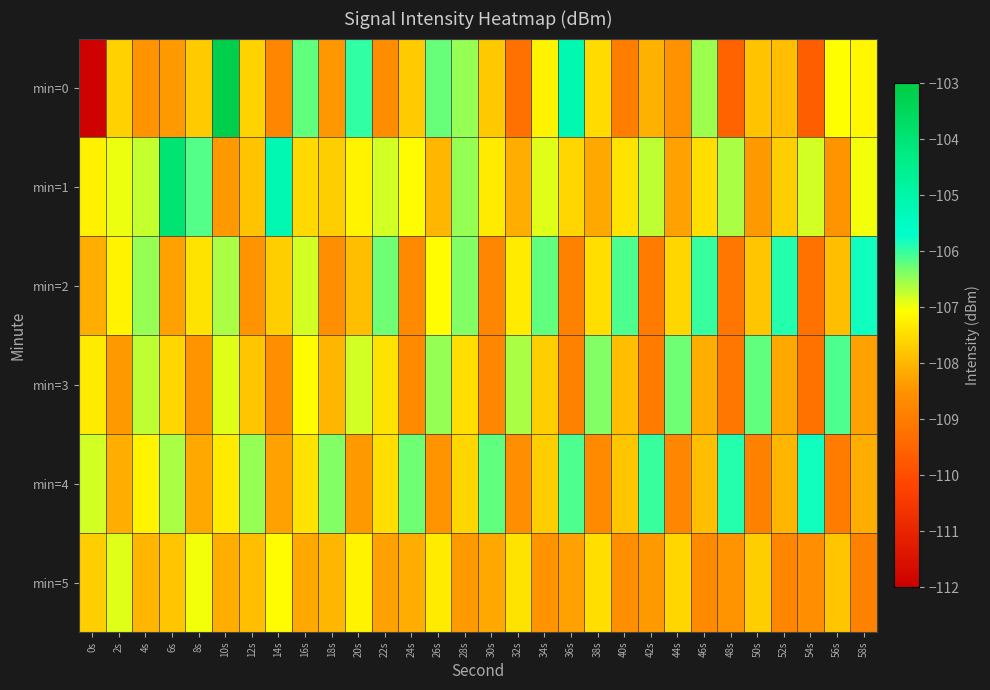

Rank the series at 4s from lowest to highest value.

min=0, min=5, min=4, min=1, min=3, min=2